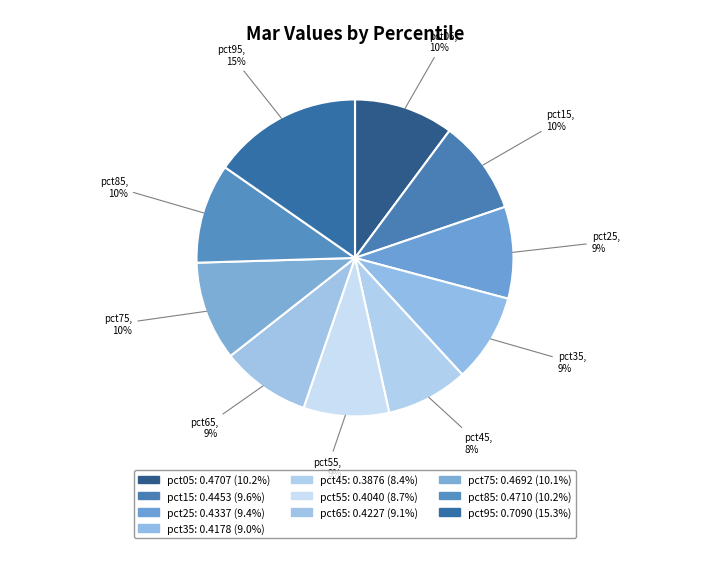

Does any single category account for the majority?

No